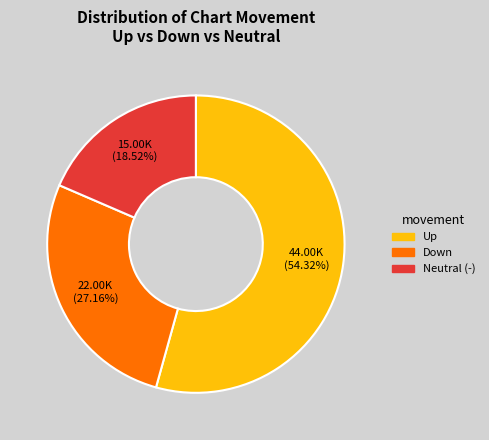

Does any single category account for the majority?

Yes